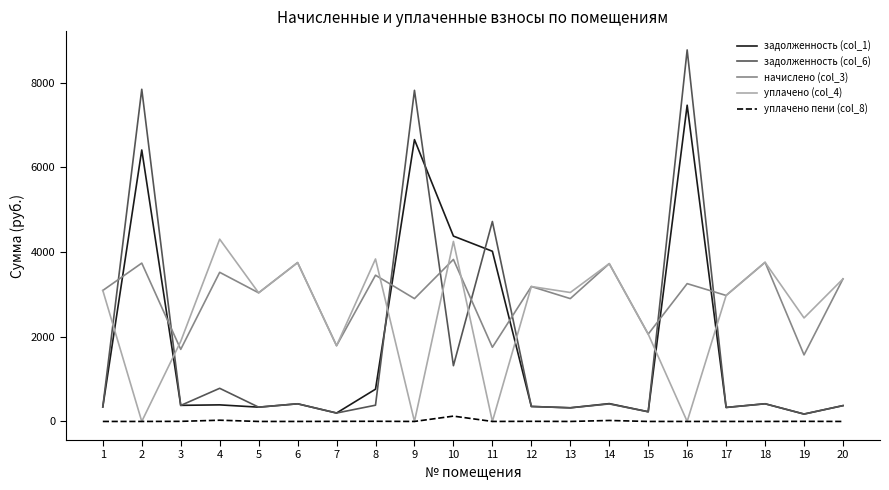

Is this an area chart (filled region under the line)?

No